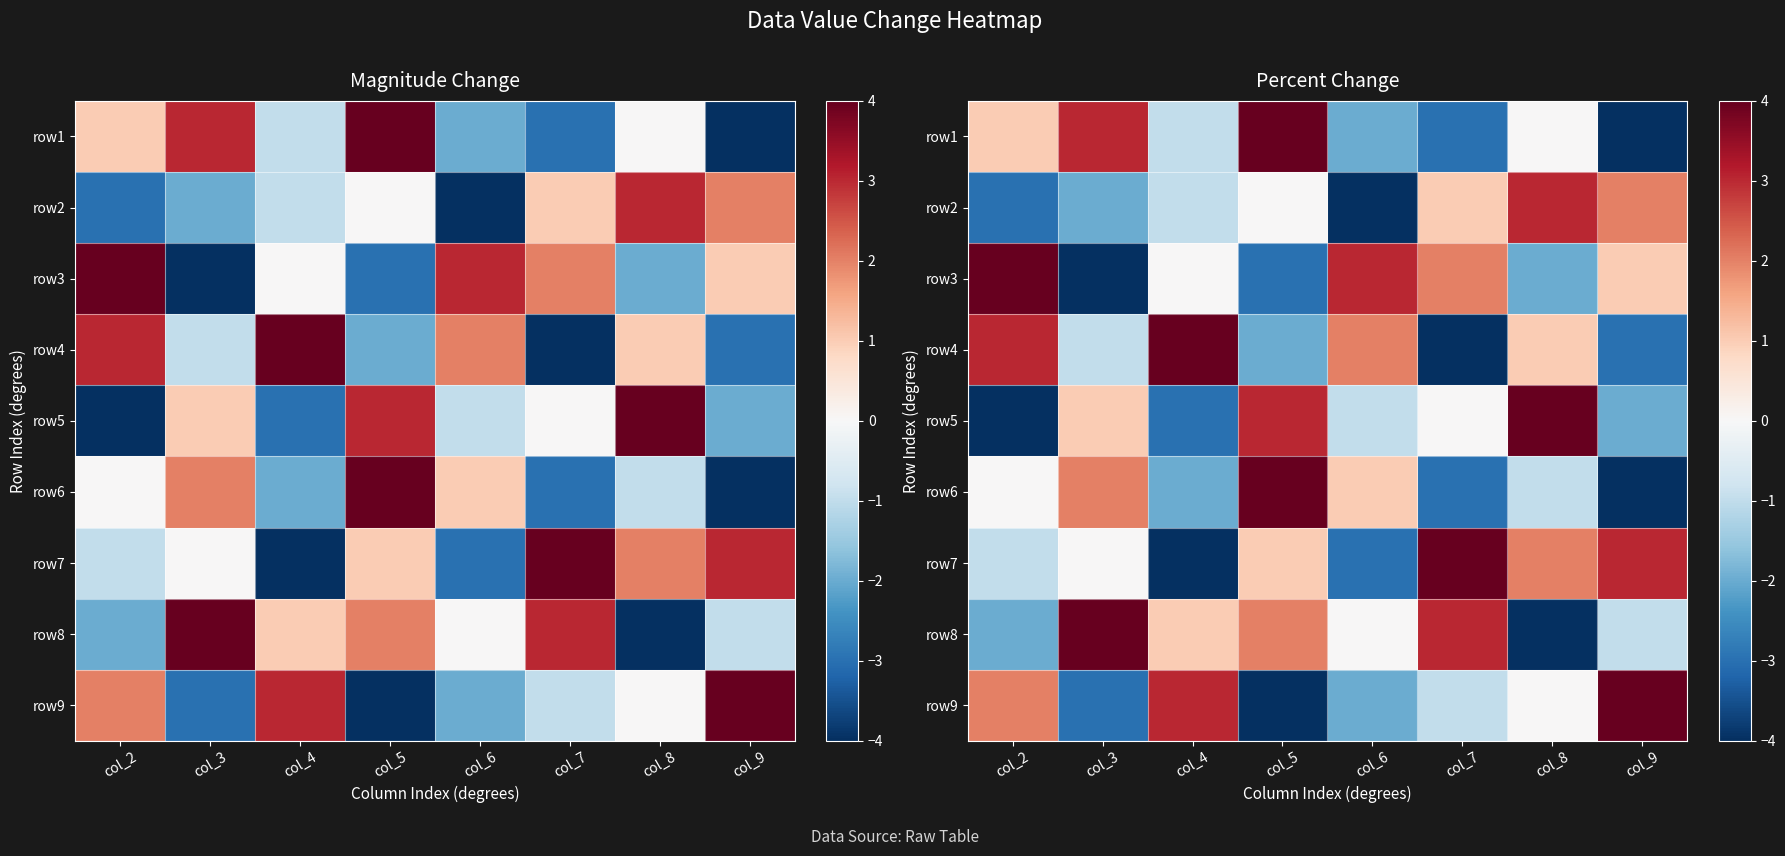

Rank the series by their maximum value, from highest to lowest.

row1, row3, row4, row5, row6, row7, row8, row9, row2